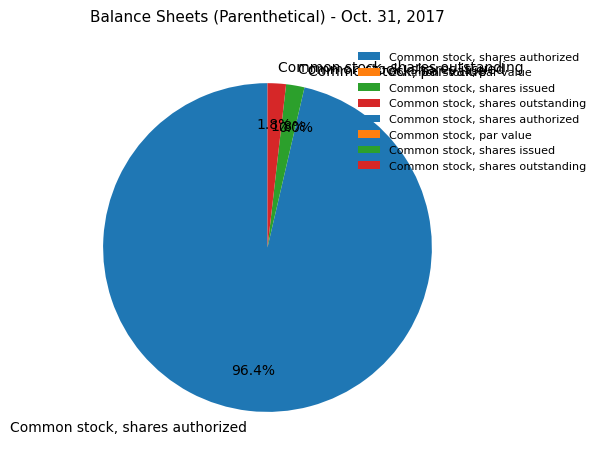

Is it true that Common stock, shares authorized is 96% of the pie?

True